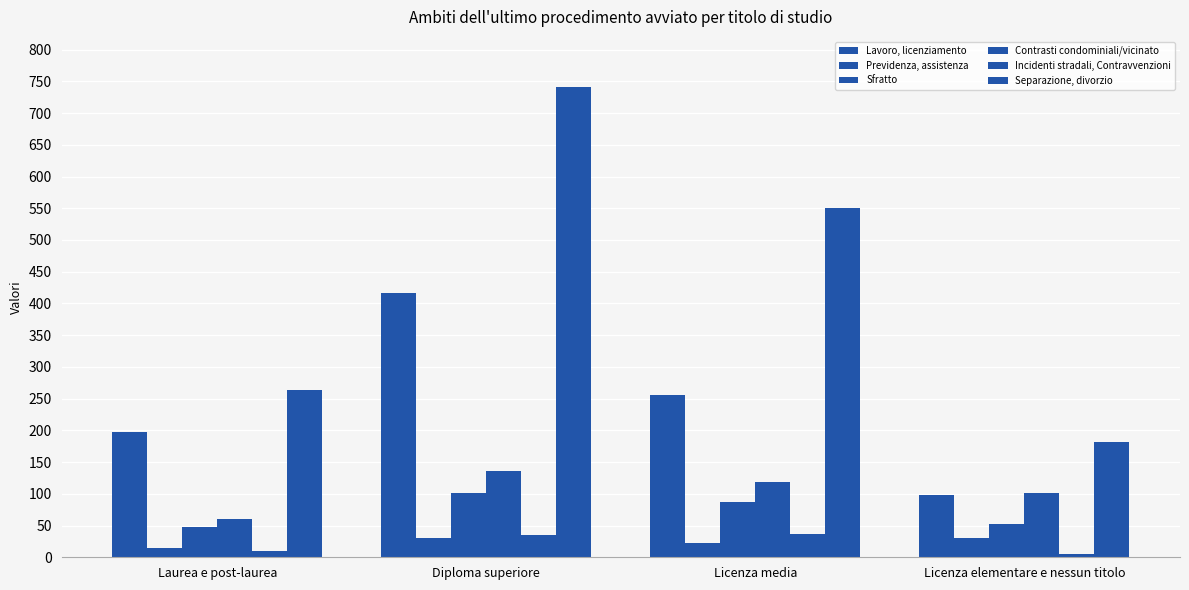

Count the number of categories in the chart.

4